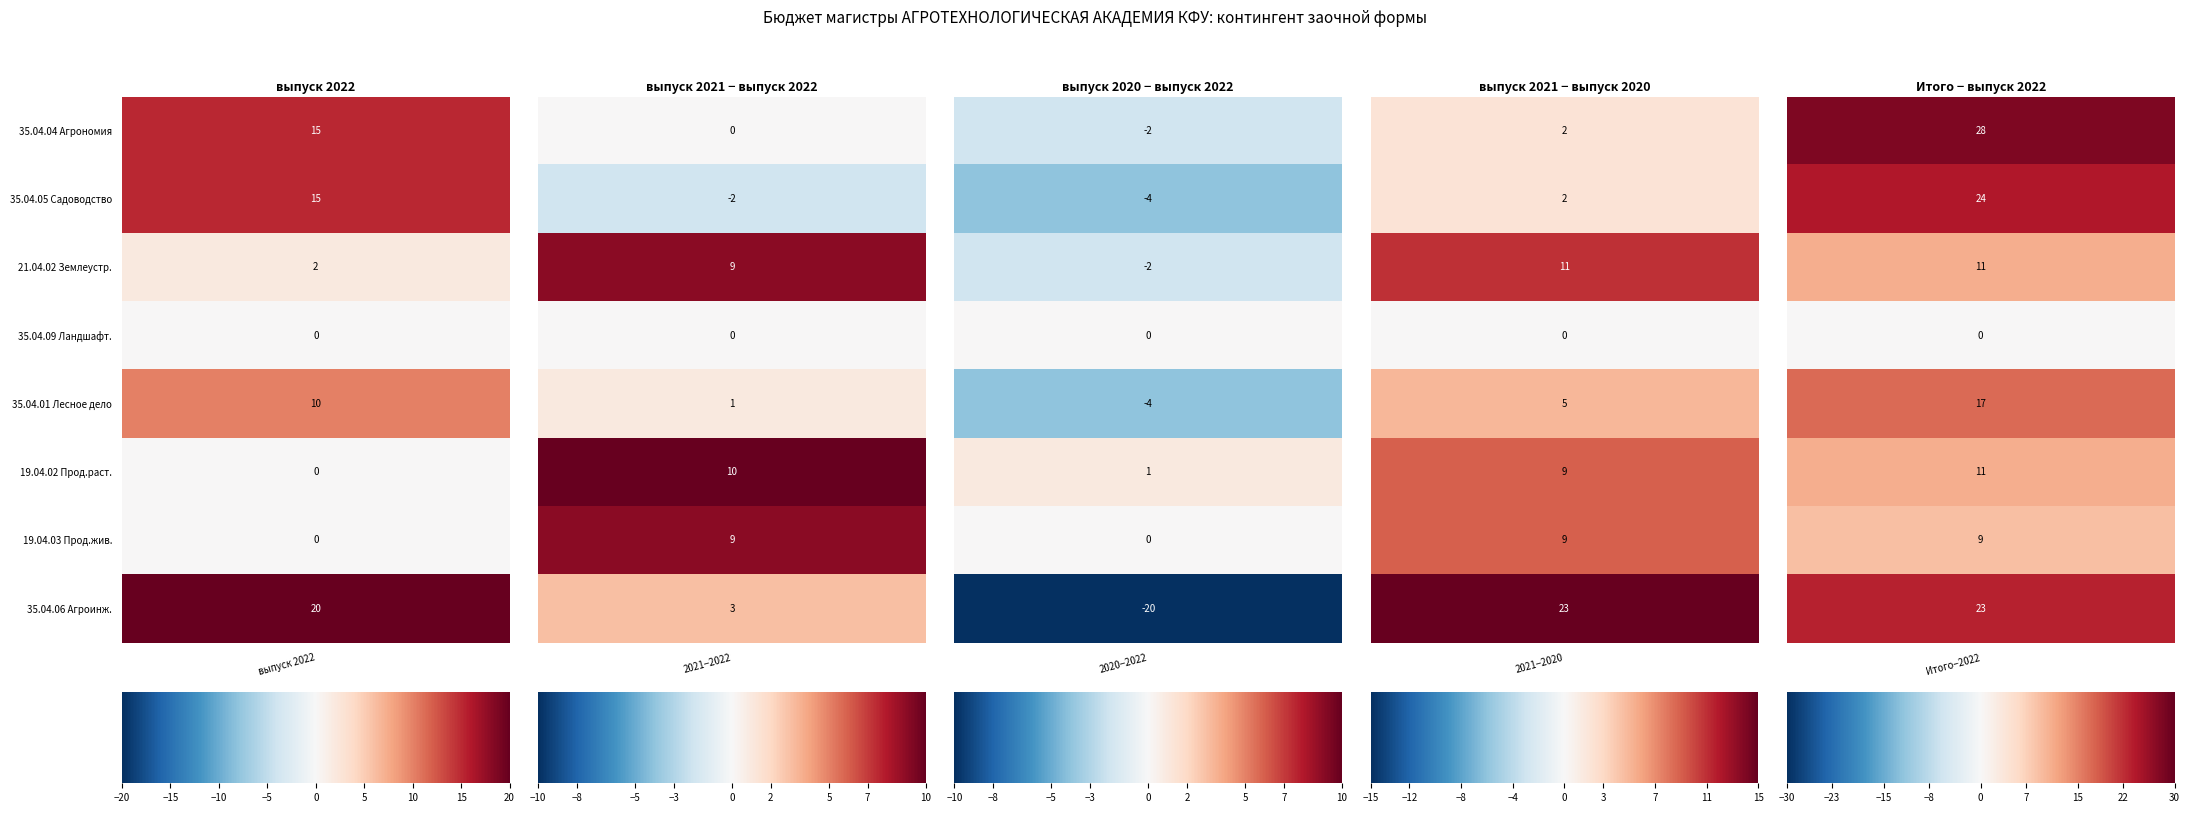

Is the value of 35.04.06 Агроинженерия at выпуск 2020 greater than the value of 19.04.03 Продукты питания животного про. at выпуск 2021?

No